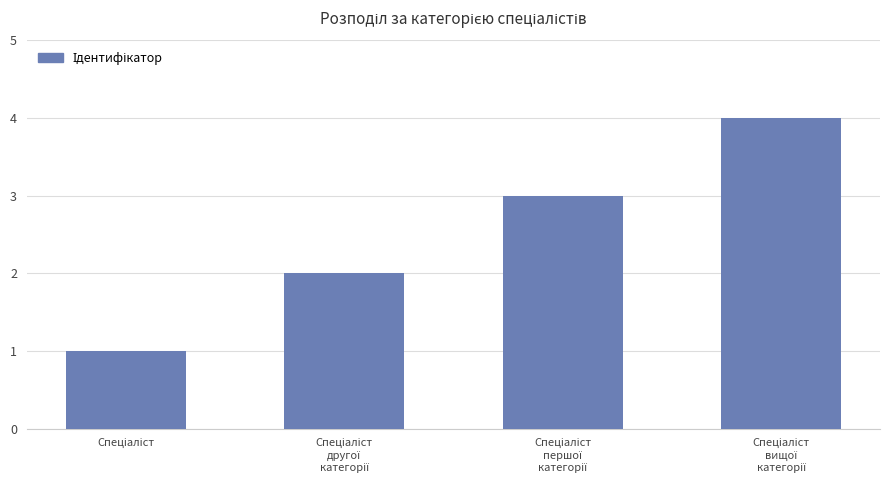

What is the maximum value shown in the chart?

4